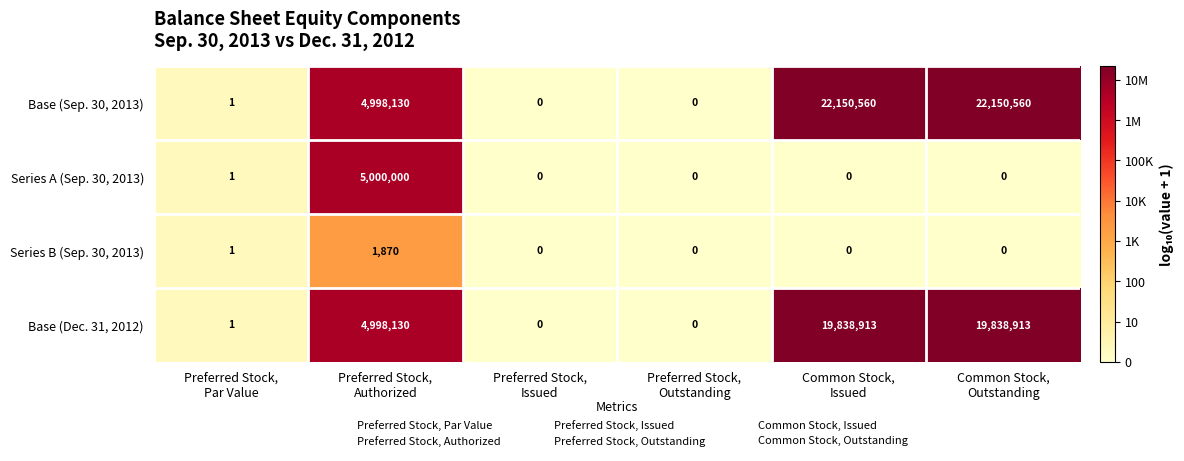

What is the difference between the maximum and minimum values in the Series A (Sep. 30, 2013) series?

5000000